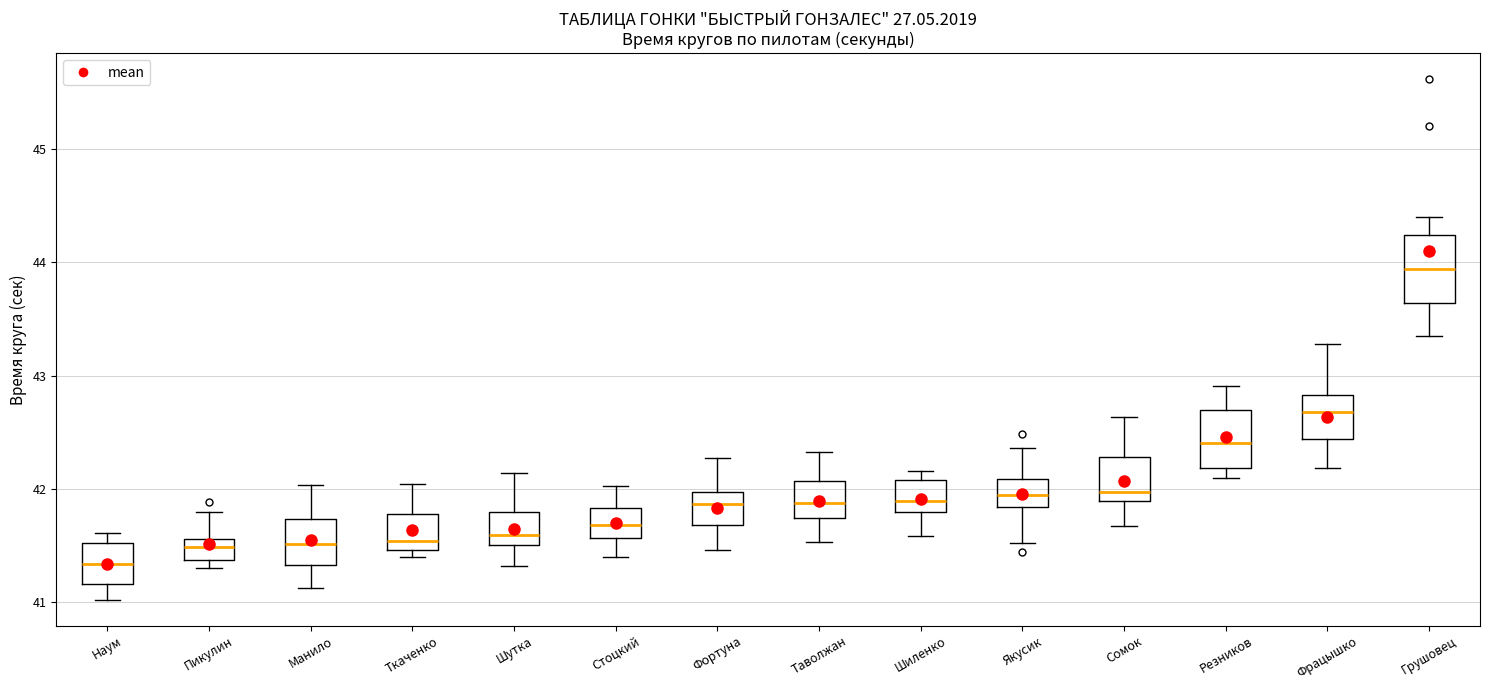

Which box has the lowest median line?

Наум